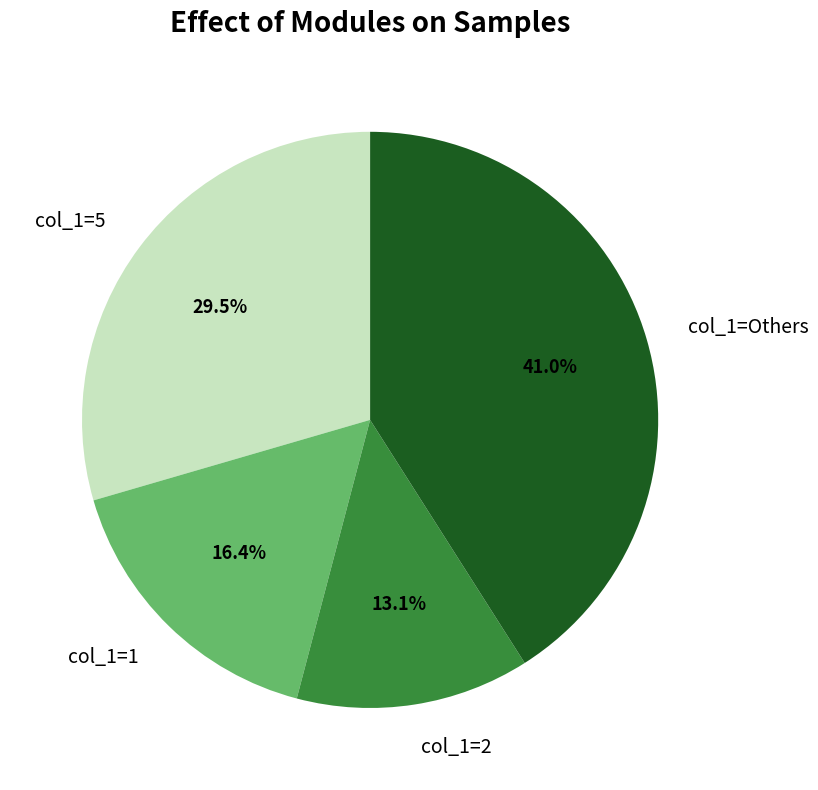

Is there any slice that represents more than half of the pie?

No